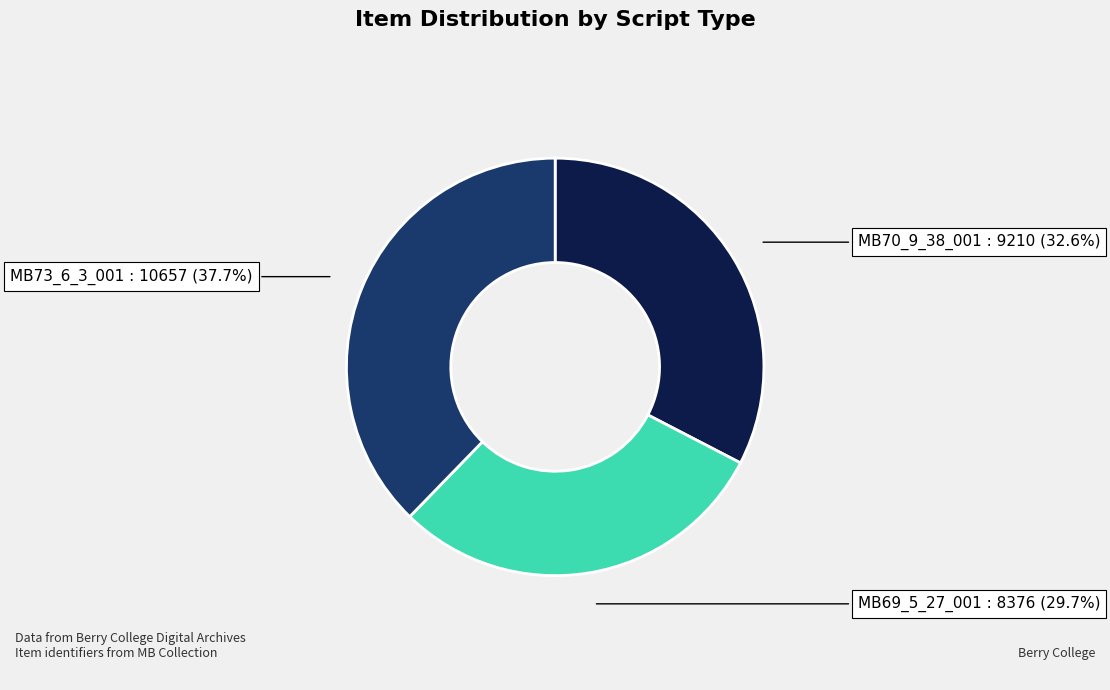

What percentage do MB70_9_38_001 and MB73_6_3_001 together represent?

70.3%